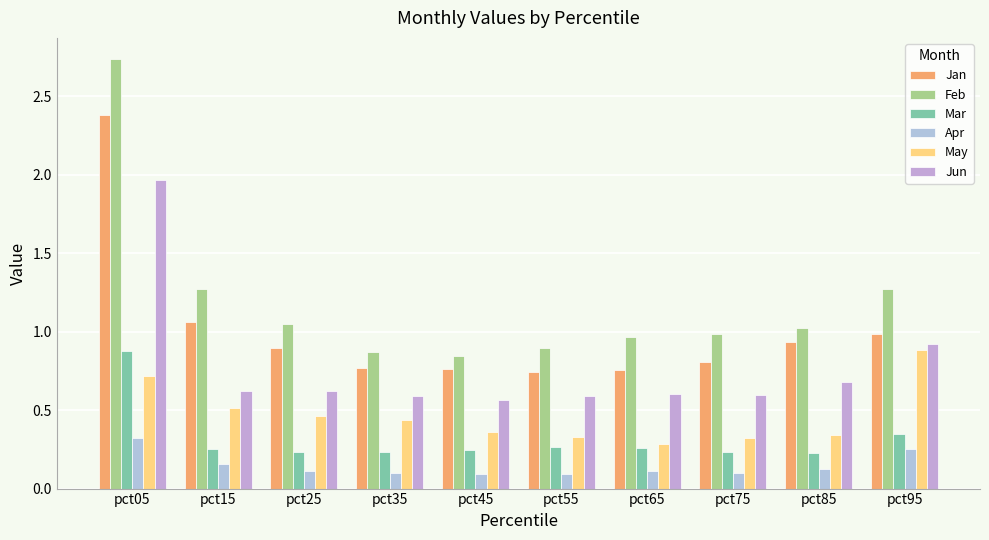

Which series has the widest spread of values?

Feb